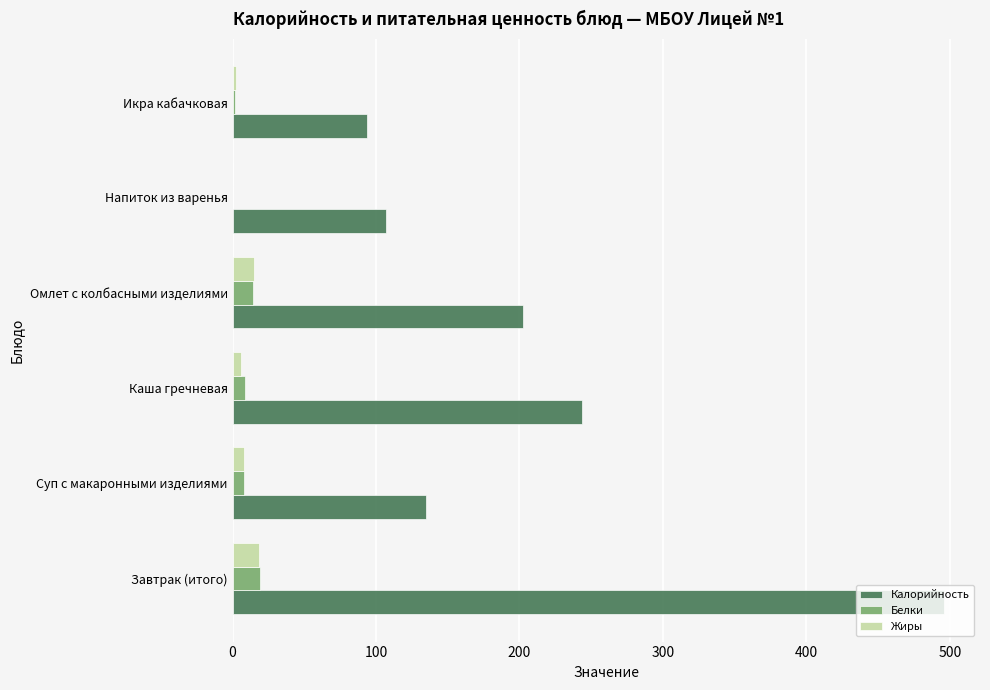

What is the average value of the Калорийность series?

213.0